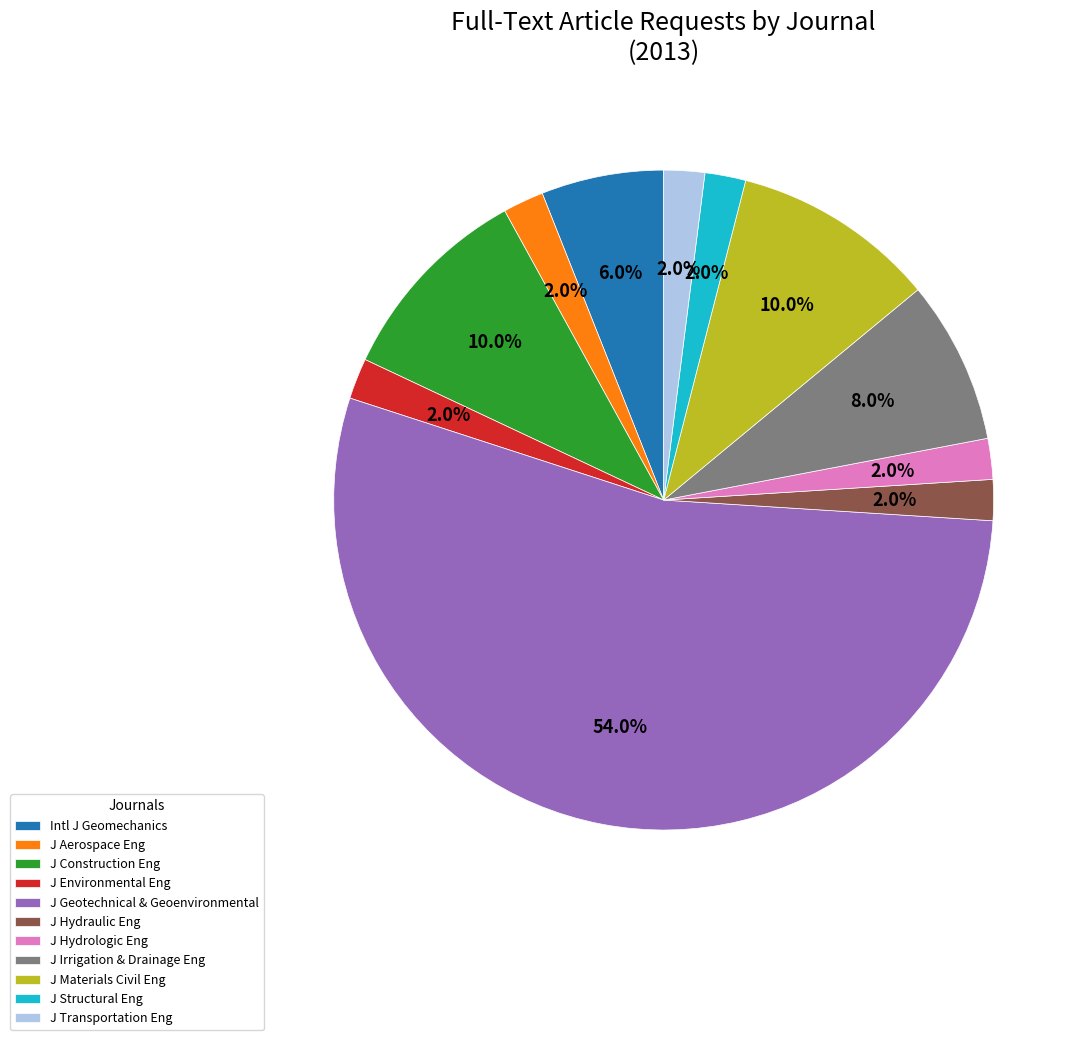

What is the total percentage of J Transportation Eng and J Geotechnical & Geoenvironmental?

56.0%